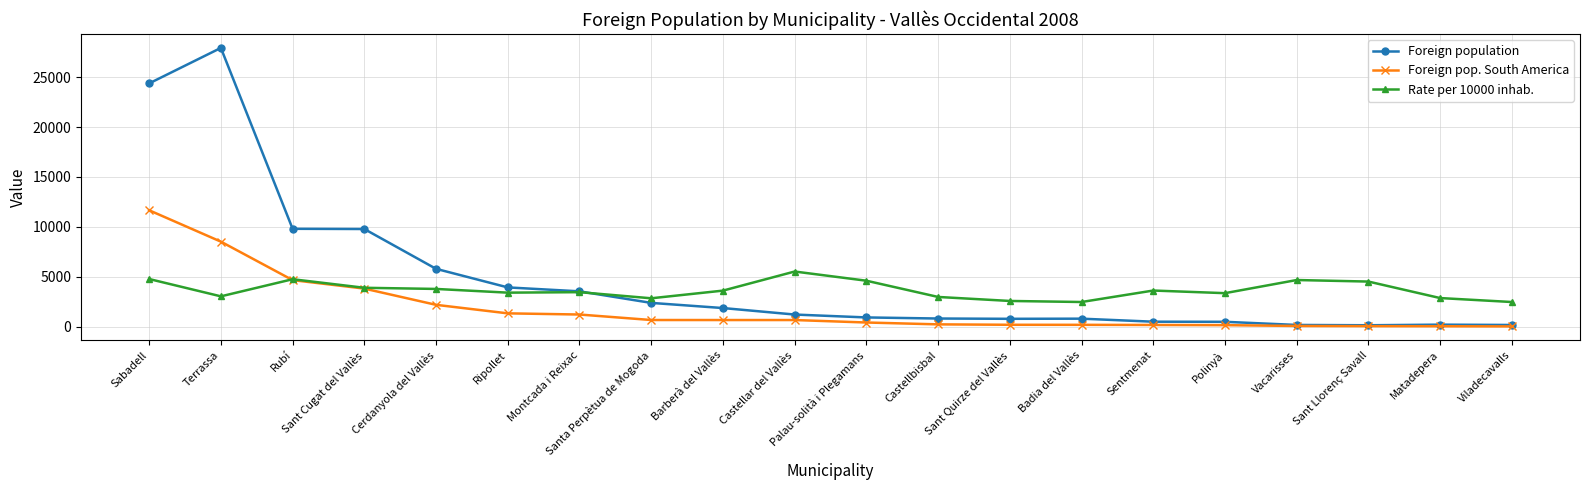

True or false: Rate per 10000 inhab. has a value of 4788 at Sabadell.

True